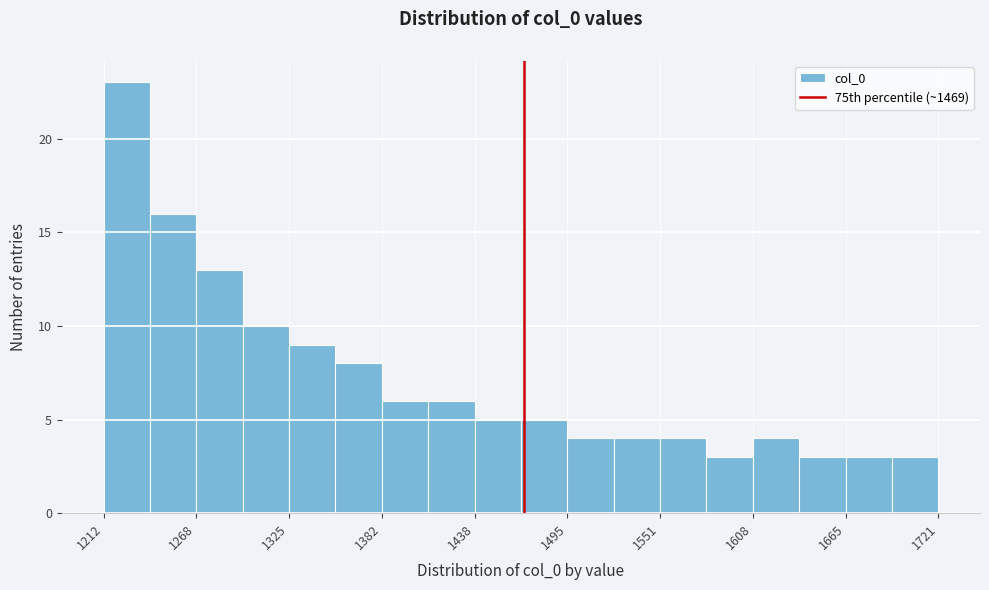

Read against the x-axis, roughly where is the centre of the tallest bar?

1230